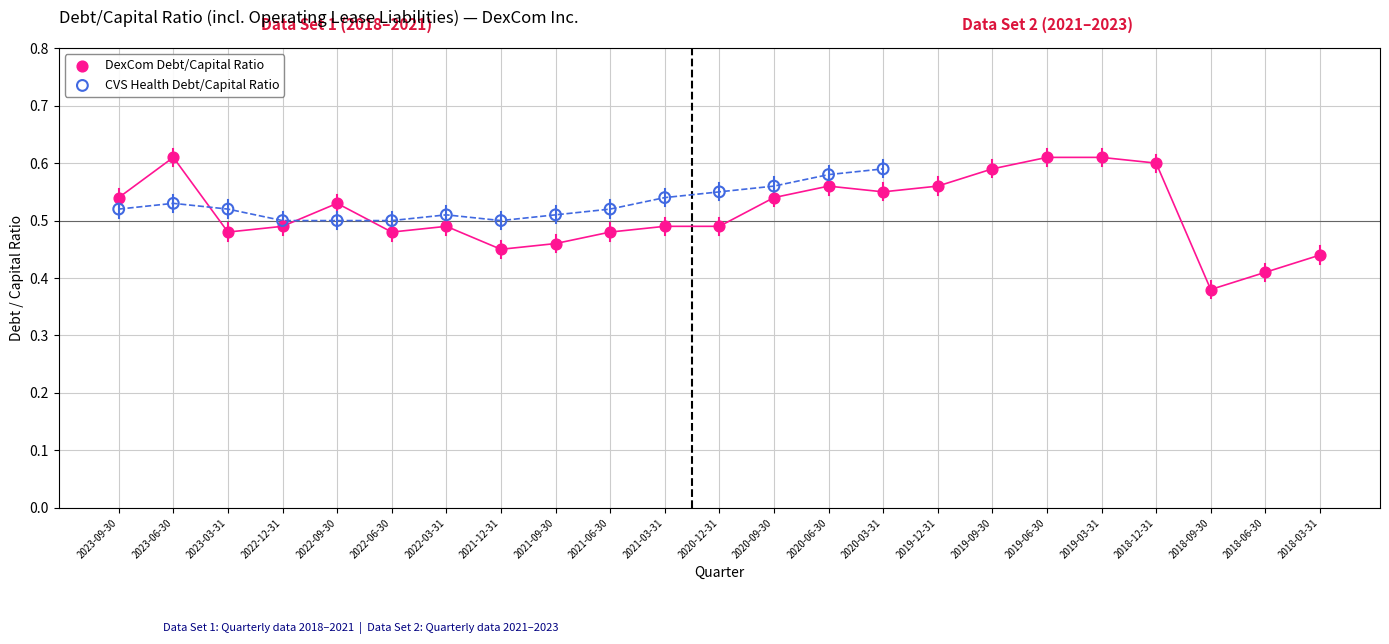

Which series contains the lowest Y value?

DexCom Debt/Capital Ratio